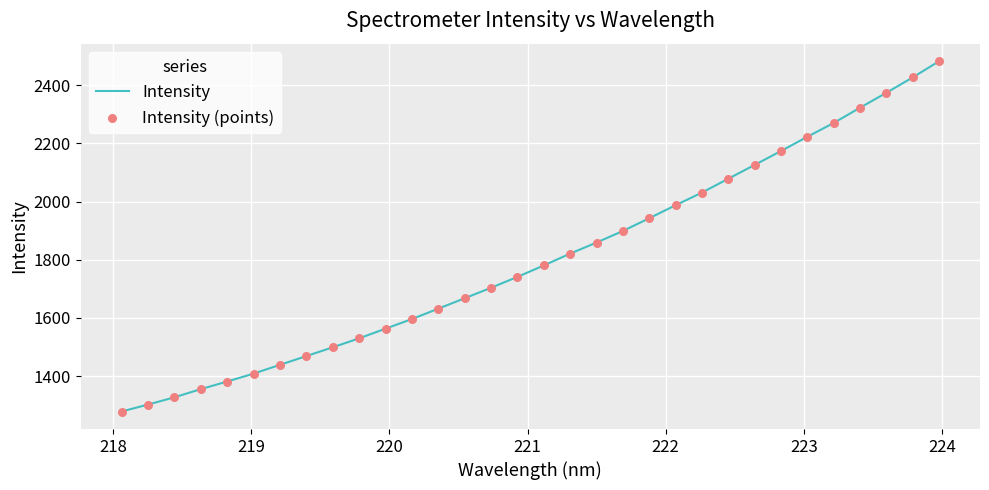

What is the minimum value shown in the chart?

1278.3